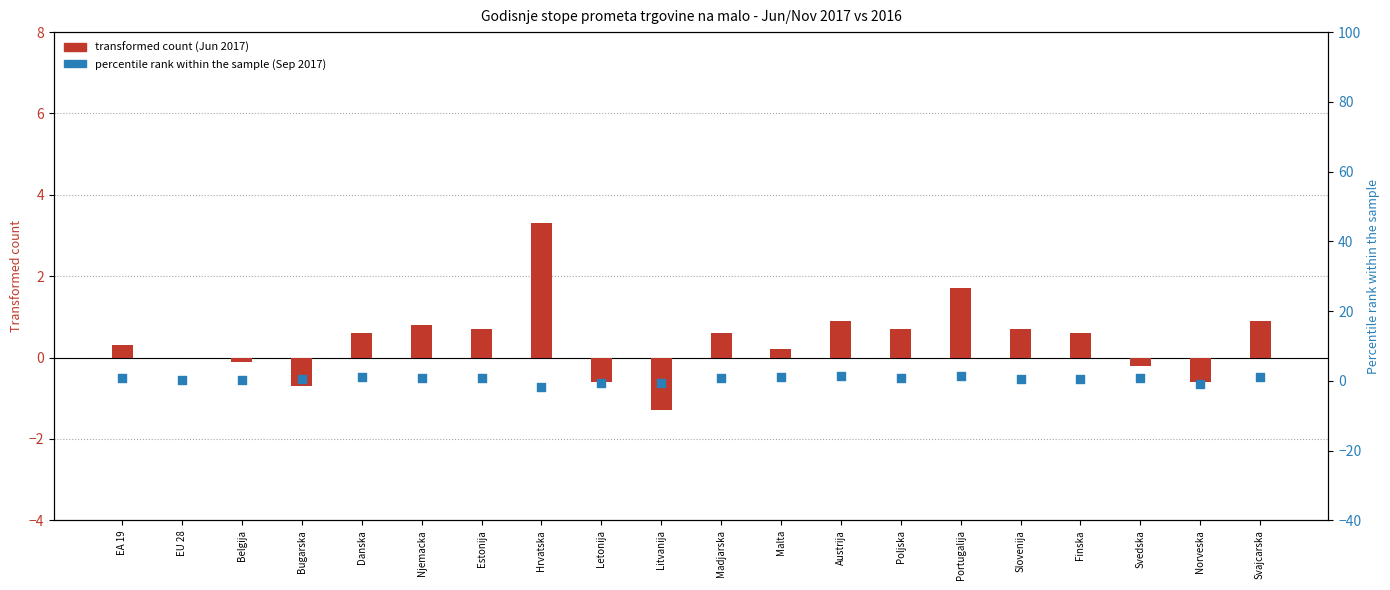

At which category is the sum across all series the highest?

Portugalija